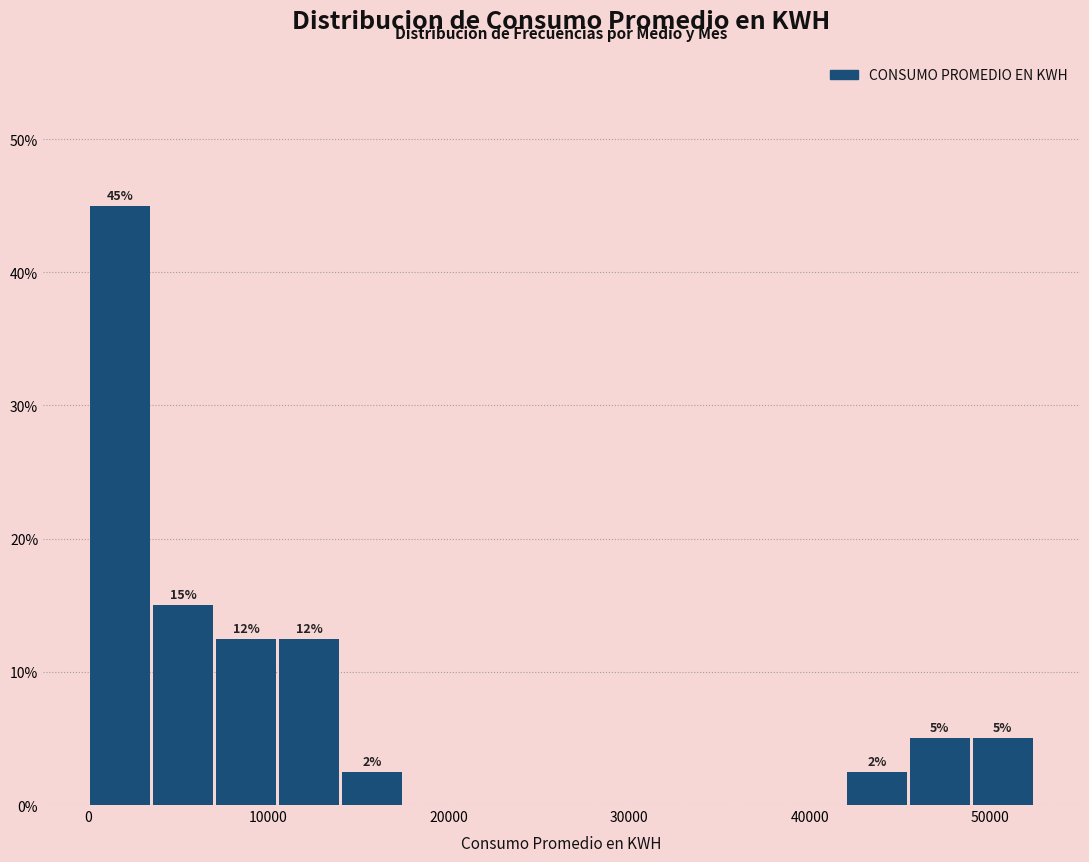

Around what value on the x-axis is the tallest bar? Give the approximate position of its centre, as read against the axis.

2000